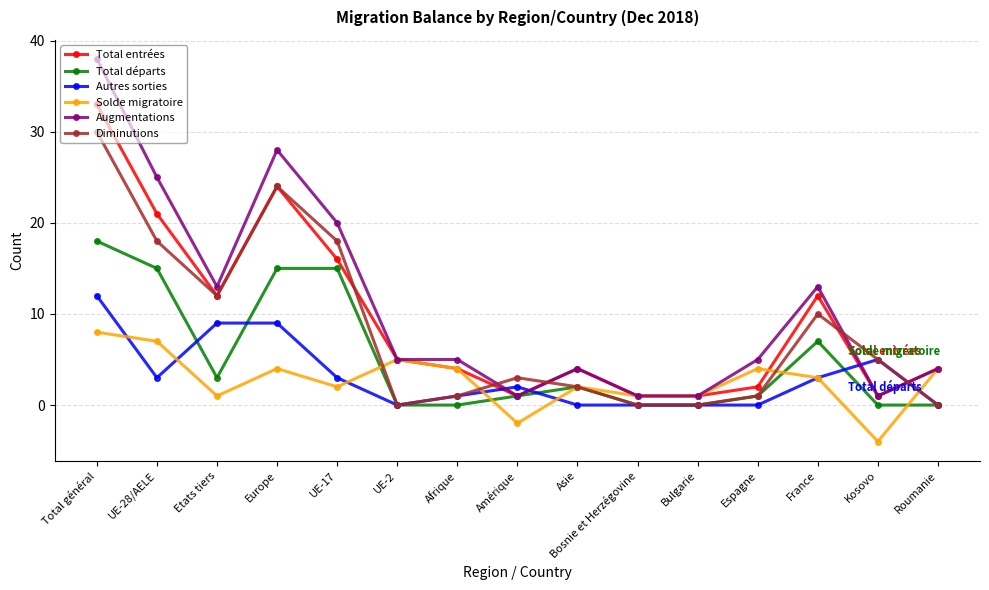

Where is the first local maximum for Solde migratoire?

Europe